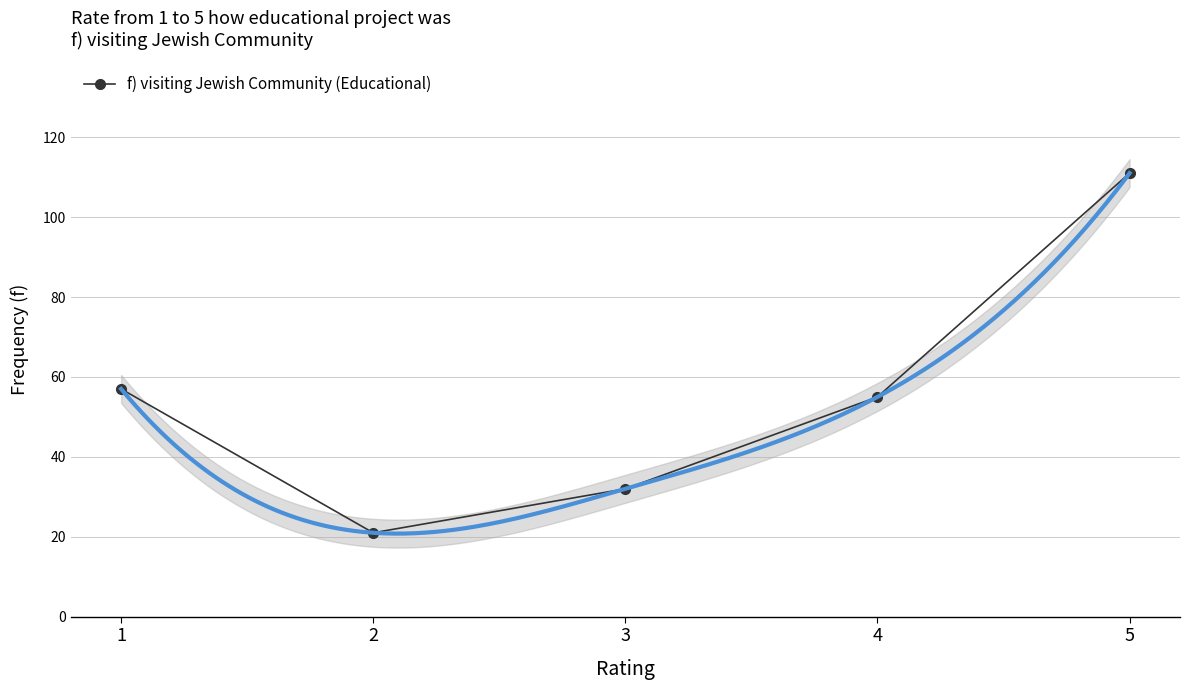

Which category has the highest value across all series?

5